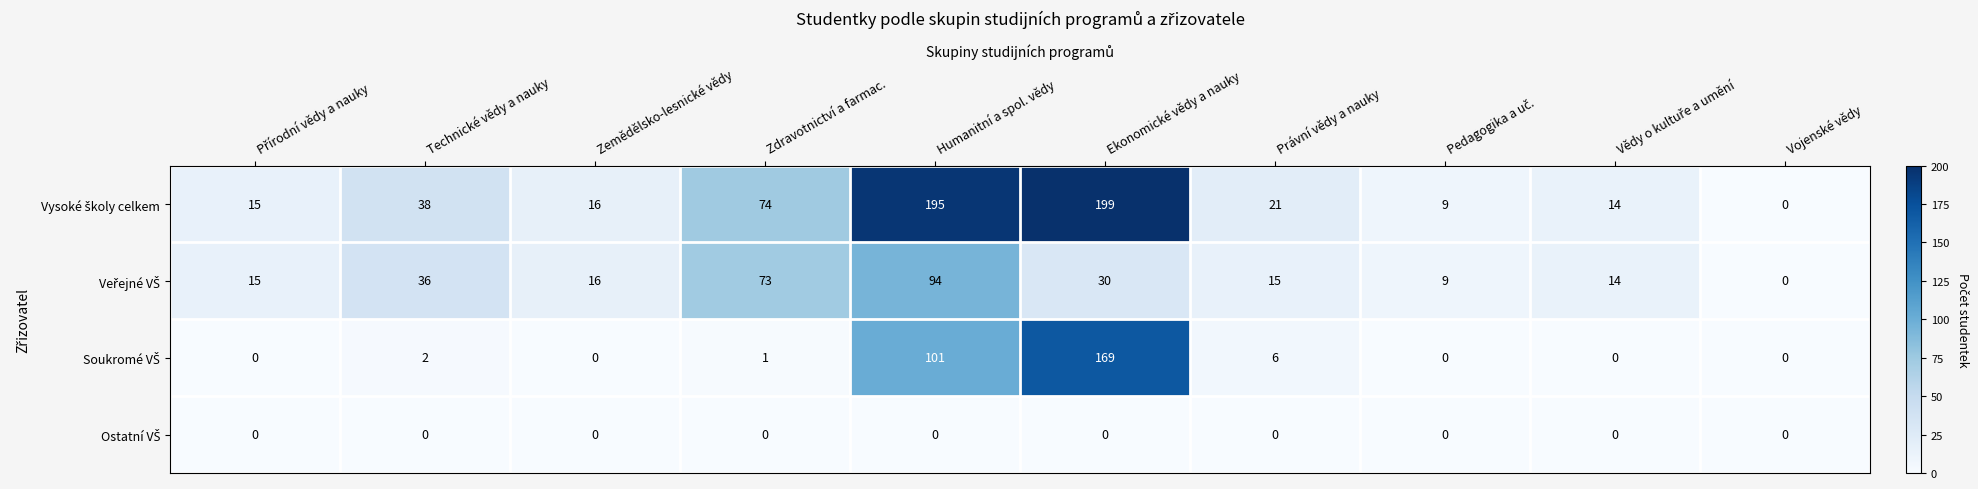

What is the maximum value shown in the chart?

199